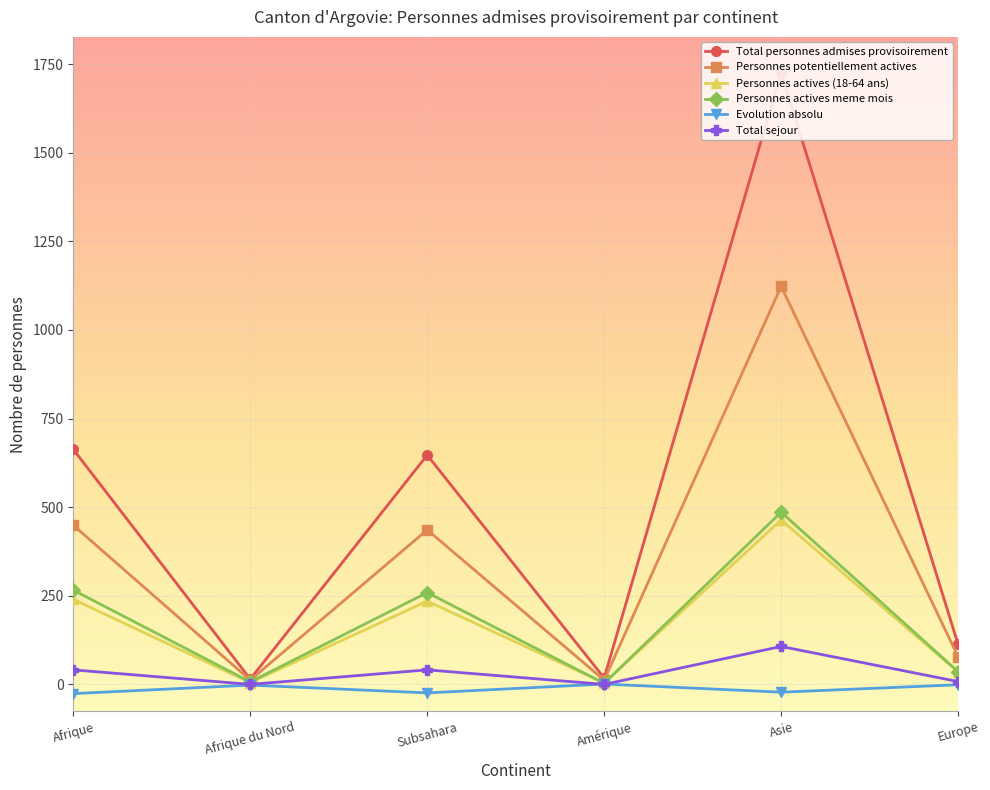

Is the value of Personnes potentiellement actives at Asie greater than the value of Total sejour at Amérique?

Yes